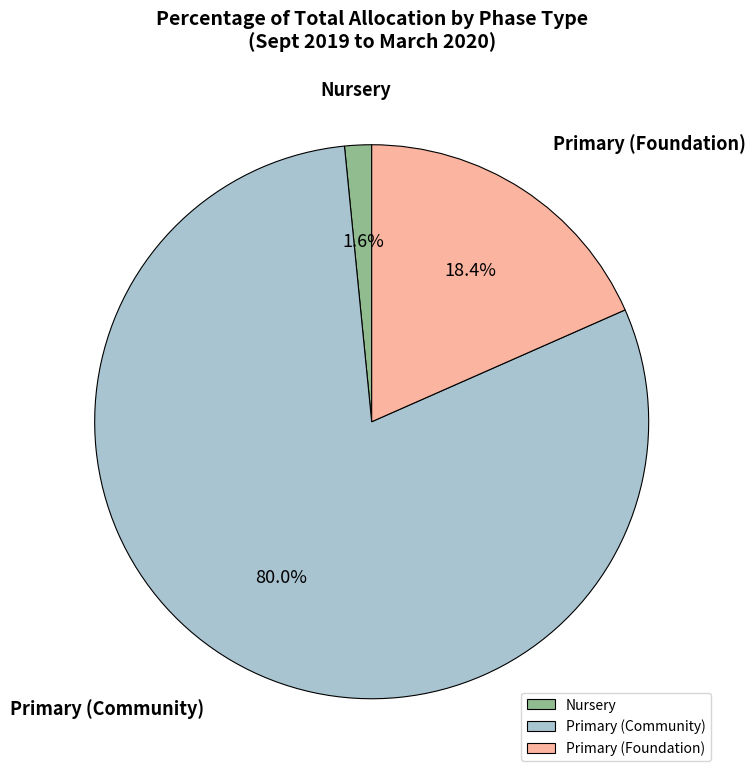

What is the largest slice in the pie chart?

Primary (Community)